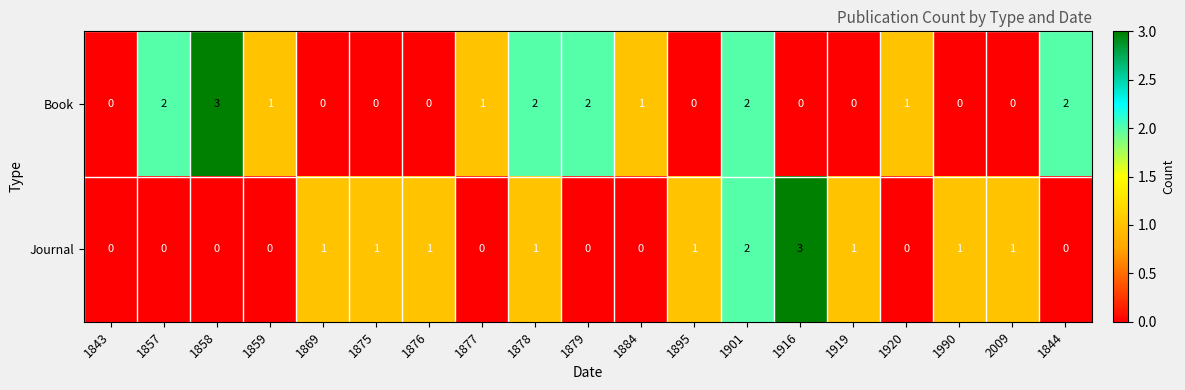

What is the difference between the maximum and second lowest values in the Journal series?

3